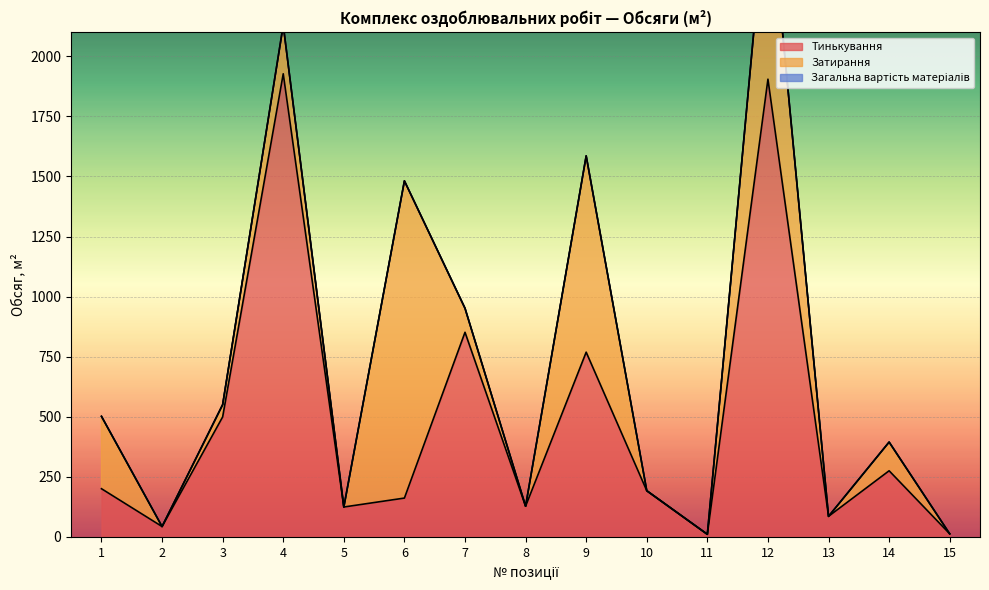

True or false: Затирання and Тинькування intersect in this chart.

True